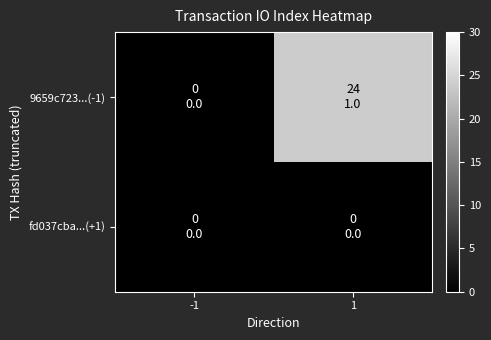

Reading left to right, list all the values displayed in this chart.

9659c723...(-1): -1=0	1=24
fd037cba...(+1): -1=0	1=0